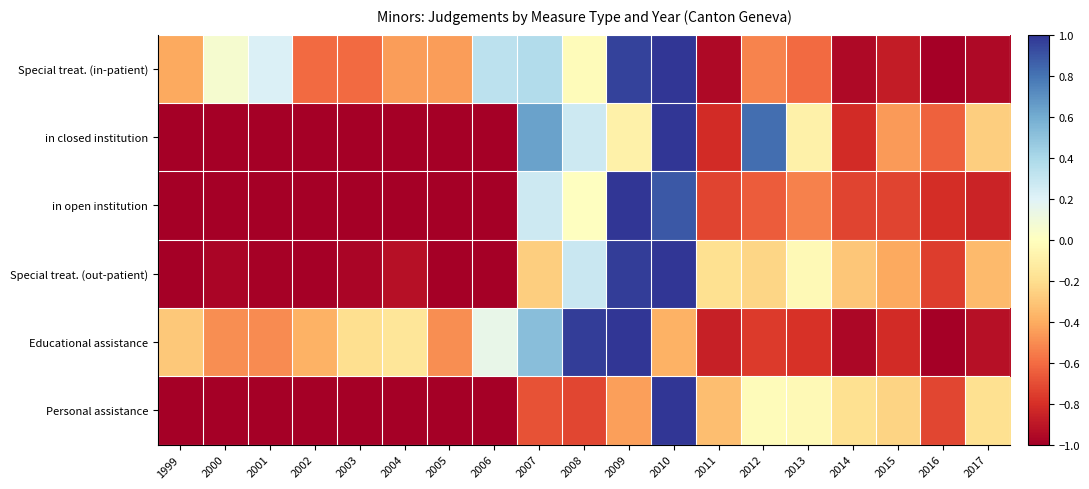

Count the number of categories in the chart.

19